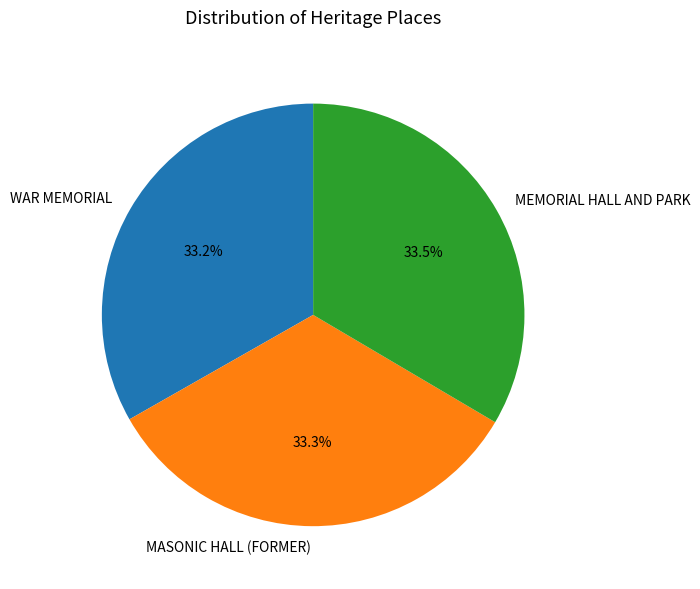

What is the ratio of the value at MEMORIAL HALL AND PARK to the value at WAR MEMORIAL?

1.0